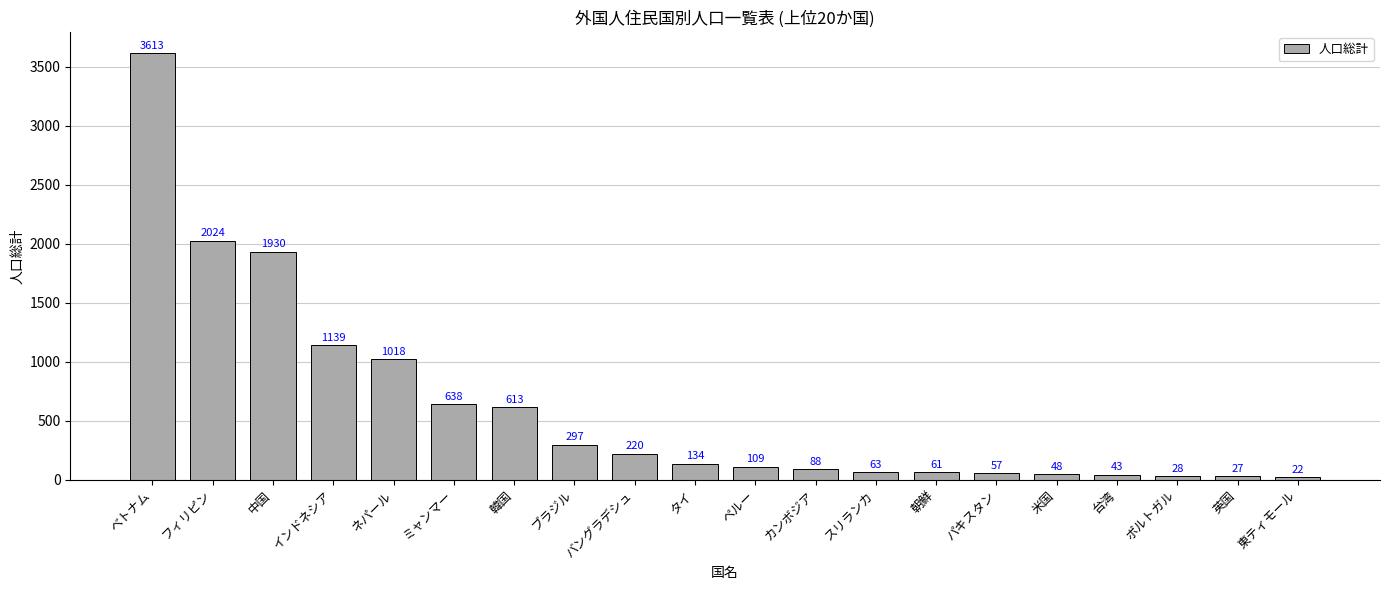

Is it true that the value at フィリピン is 603?

False